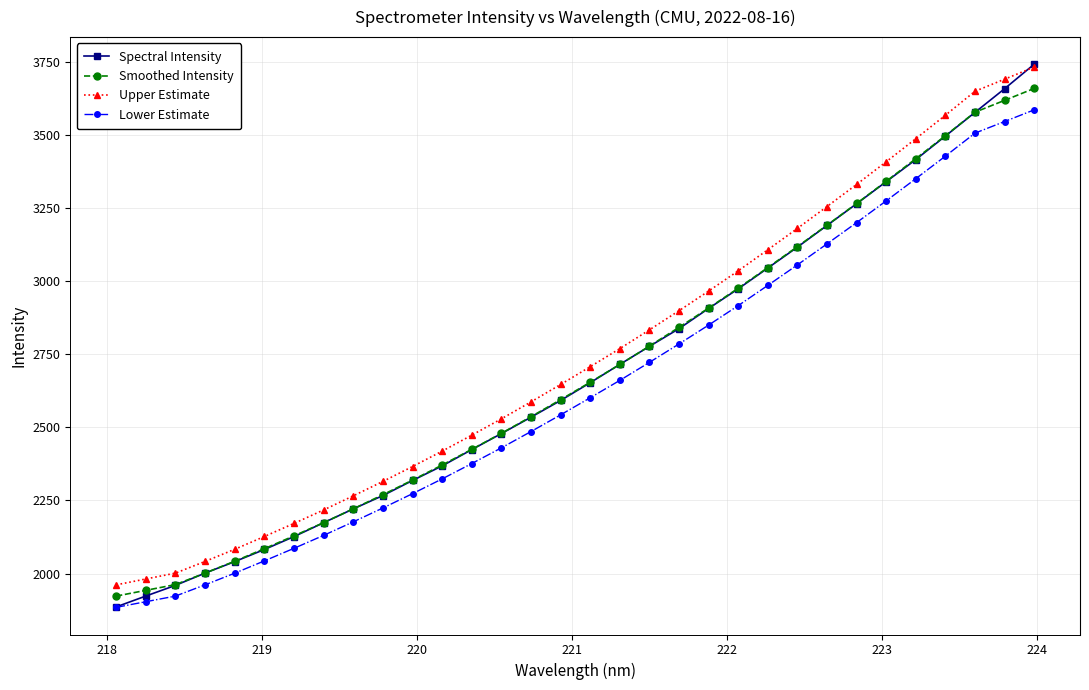

What is the value of the Spectral Intensity point at the 3rd from the left?

1959.4